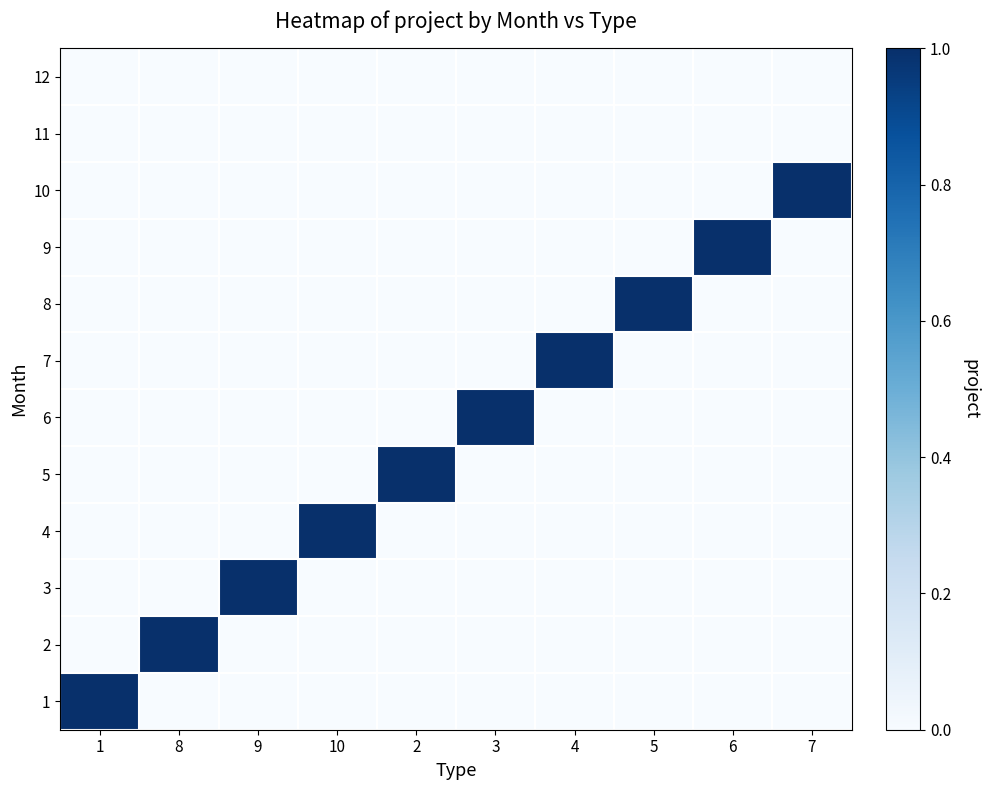

Reading right to left, extract all data points from this chart.

1: 7=0	6=0	5=0	4=0	3=0	2=0	10=0	9=0	8=0	1=1
2: 7=0	6=0	5=0	4=0	3=0	2=0	10=0	9=0	8=1	1=0
3: 7=0	6=0	5=0	4=0	3=0	2=0	10=0	9=1	8=0	1=0
4: 7=0	6=0	5=0	4=0	3=0	2=0	10=1	9=0	8=0	1=0
5: 7=0	6=0	5=0	4=0	3=0	2=1	10=0	9=0	8=0	1=0
6: 7=0	6=0	5=0	4=0	3=1	2=0	10=0	9=0	8=0	1=0
7: 7=0	6=0	5=0	4=1	3=0	2=0	10=0	9=0	8=0	1=0
8: 7=0	6=0	5=1	4=0	3=0	2=0	10=0	9=0	8=0	1=0
9: 7=0	6=1	5=0	4=0	3=0	2=0	10=0	9=0	8=0	1=0
10: 7=1	6=0	5=0	4=0	3=0	2=0	10=0	9=0	8=0	1=0
11: 7=0	6=0	5=0	4=0	3=0	2=0	10=0	9=0	8=0	1=0
12: 7=0	6=0	5=0	4=0	3=0	2=0	10=0	9=0	8=0	1=0